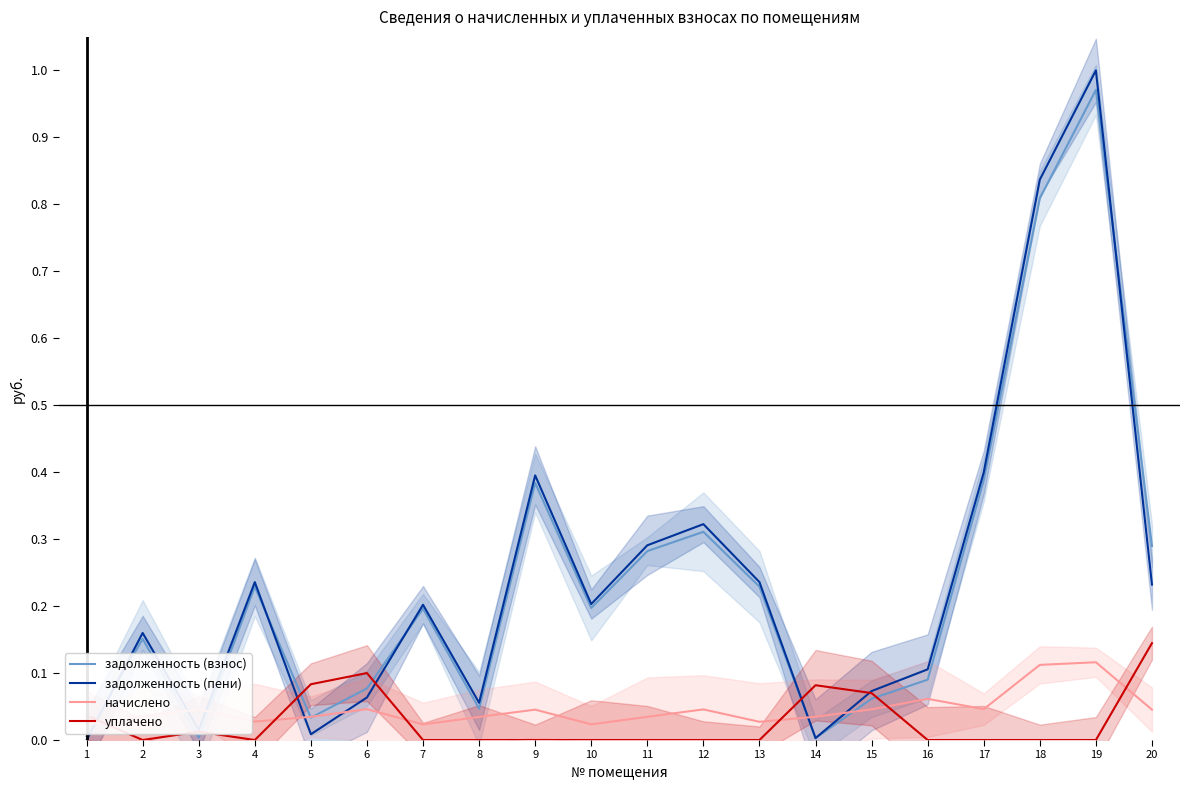

How many начислено values are between 0 and 1?

20